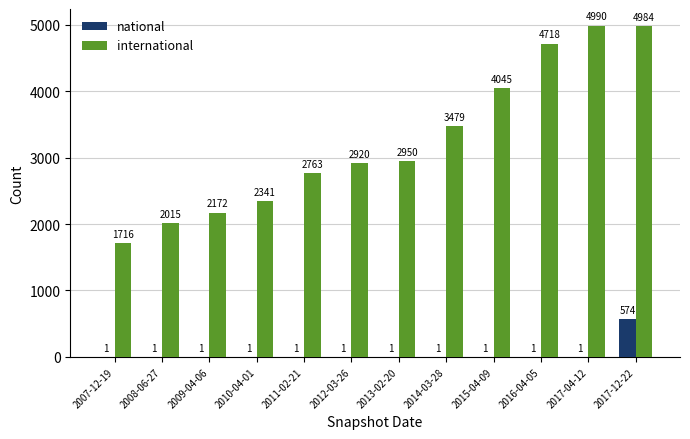

Is it true that international equals 4703 at 2013-02-20?

False